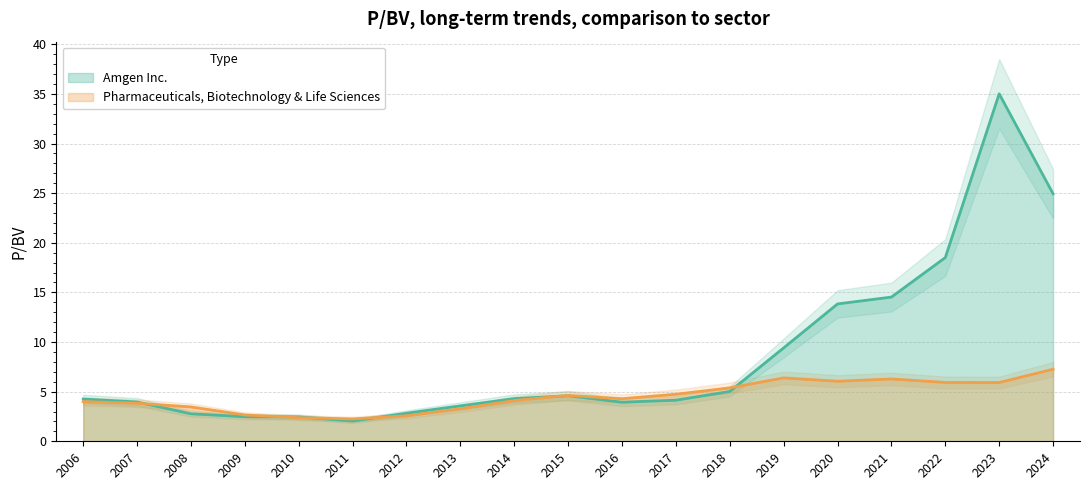

At which category is the sum across all series the highest?

2023